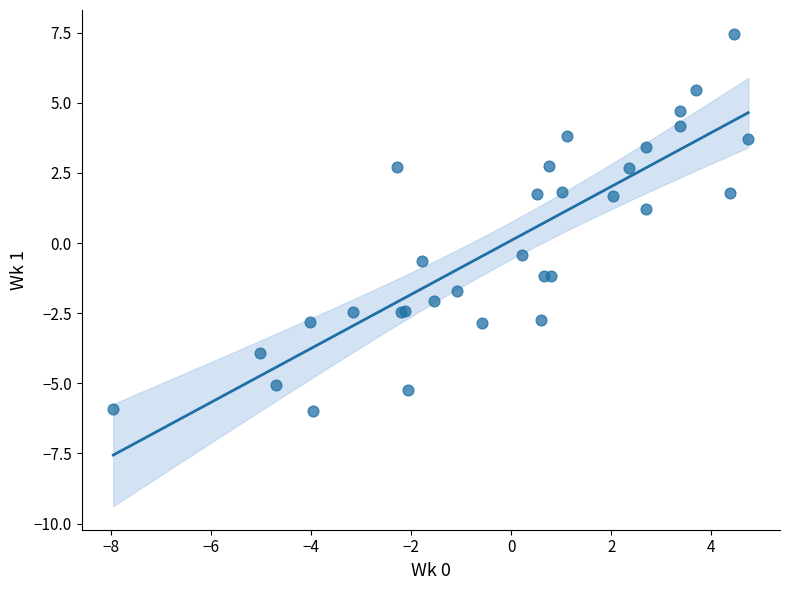

What Y value in the scatter plot is closest to 0?

-0.4